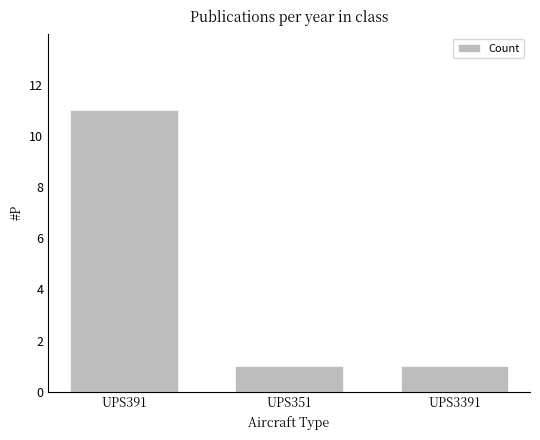

The chart shows a value of 1 at UPS3391. True or false?

True